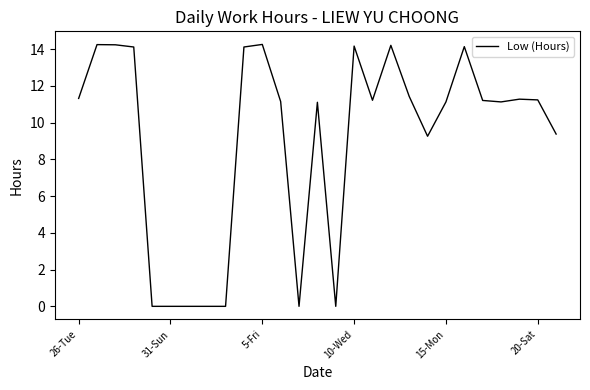

Count the number of categories in the chart.

27